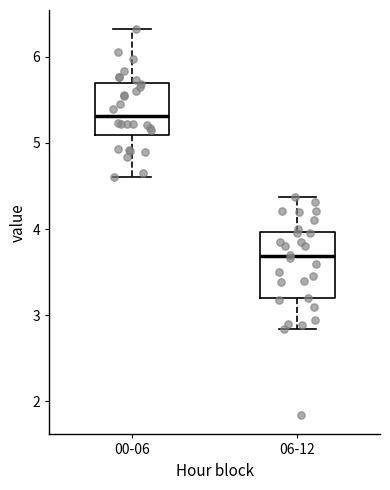

Which box's median line is the highest?

00-06